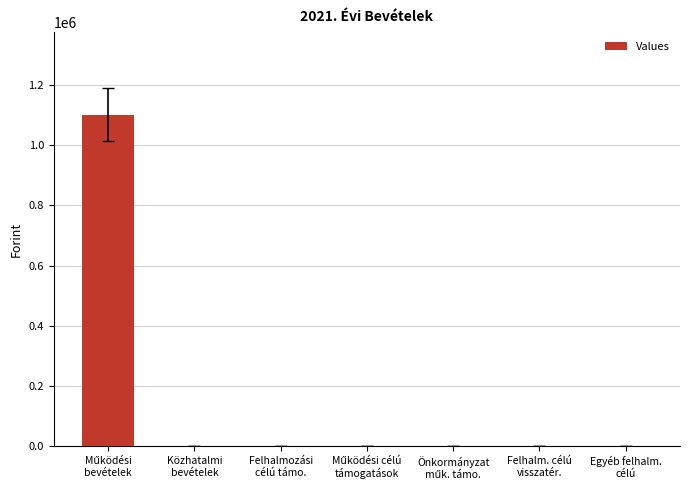

What is the maximum value shown in the chart?

1100000